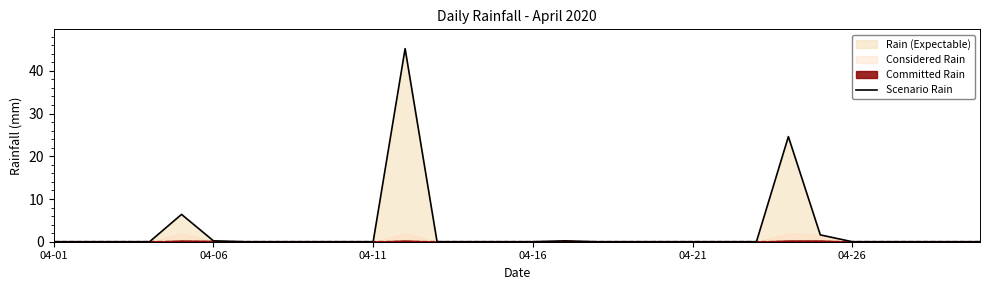

How many data points are above 0?

6